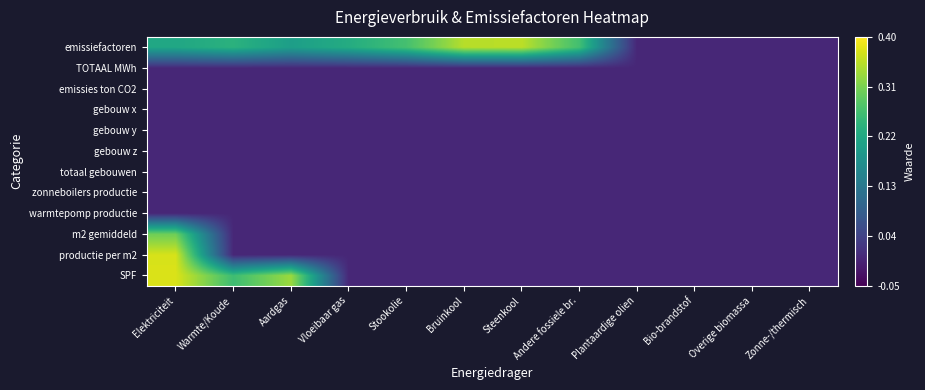

Which label corresponds to the smallest value in the chart?

Plantaardige olien